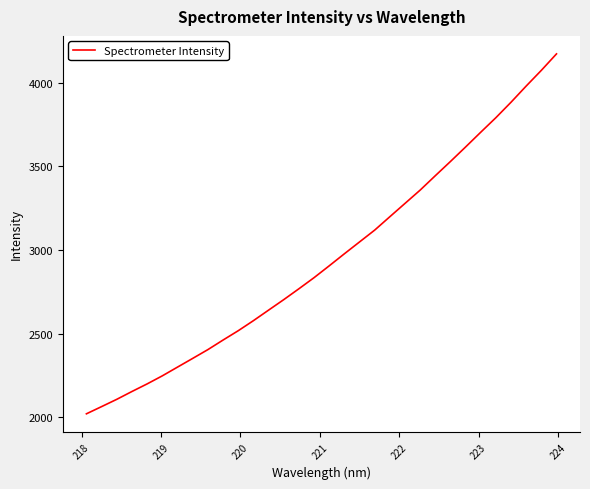

What is the difference between the maximum and minimum values?

2151.4